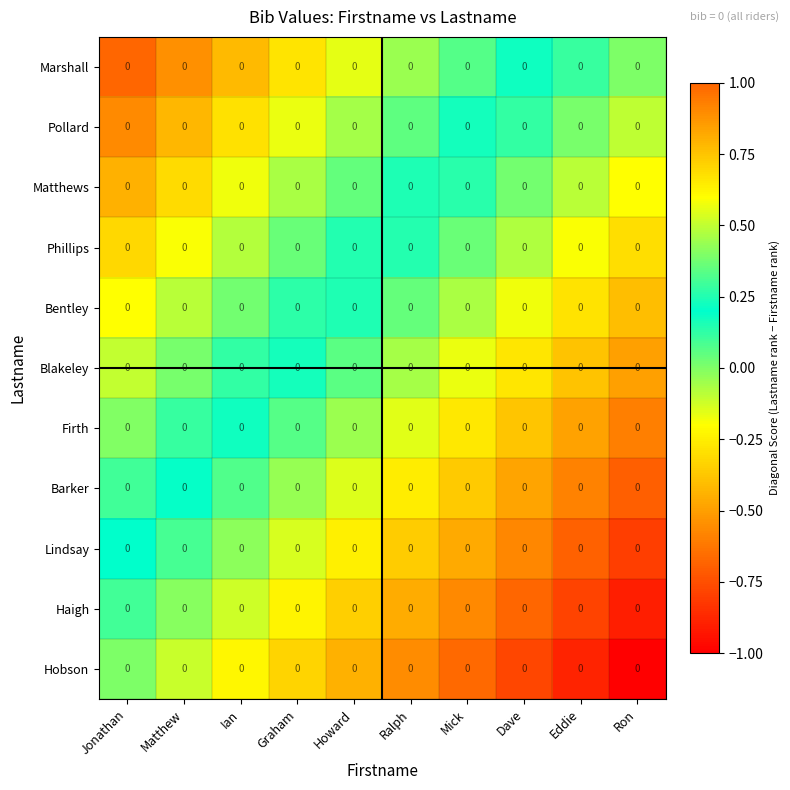

What is the maximum value shown in the chart?

1.0